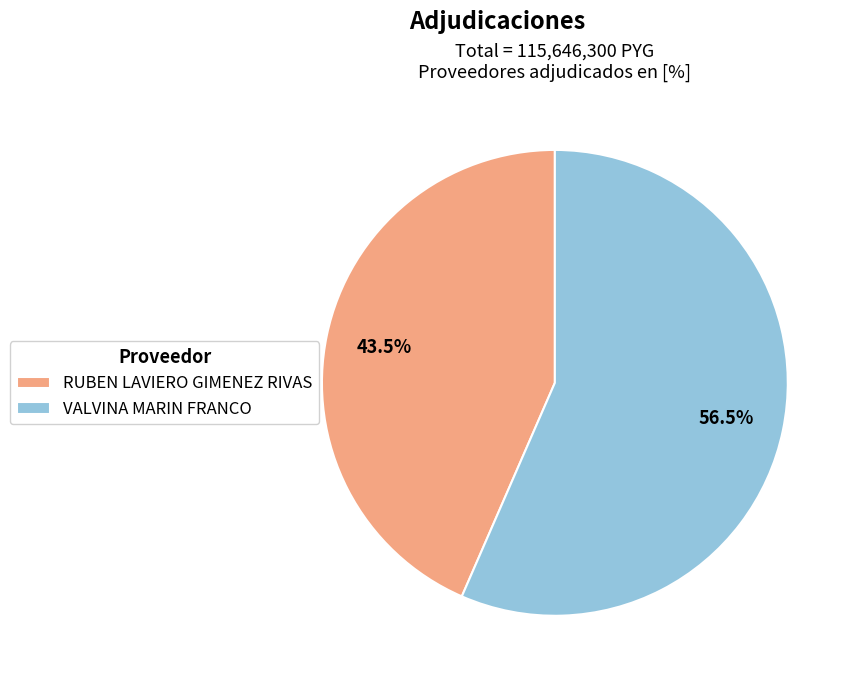

Between RUBEN LAVIERO GIMENEZ RIVAS and VALVINA MARIN FRANCO, which is larger?

VALVINA MARIN FRANCO